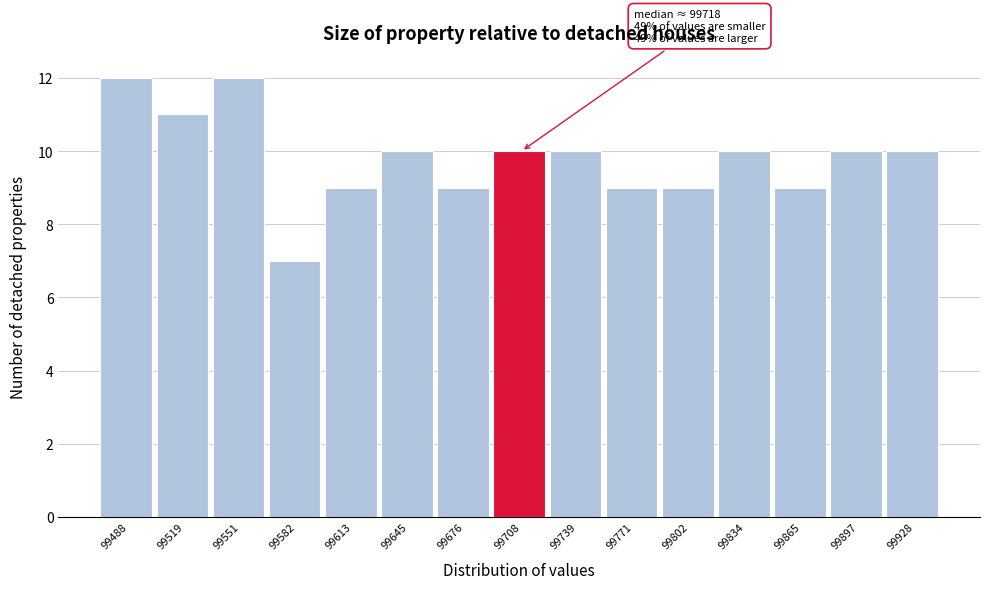

Reading left to right, transcribe all the data shown in this chart.

12	11	12	7	9	10	9	10	10	9	9	10	9	10	10